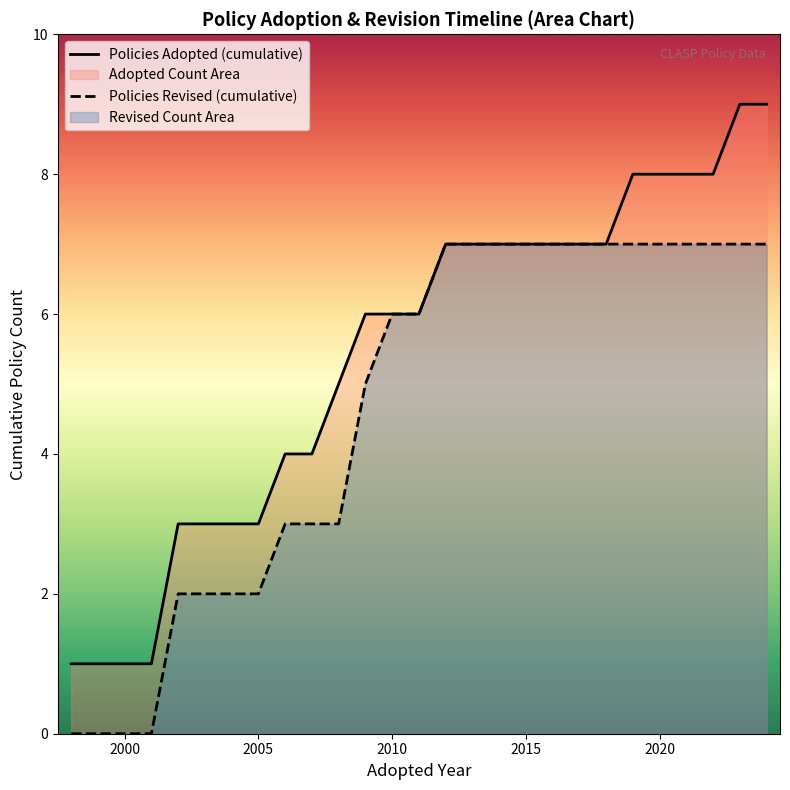

What are all the series names shown in the legend?

Policies Adopted (cumulative), Policies Revised (cumulative)